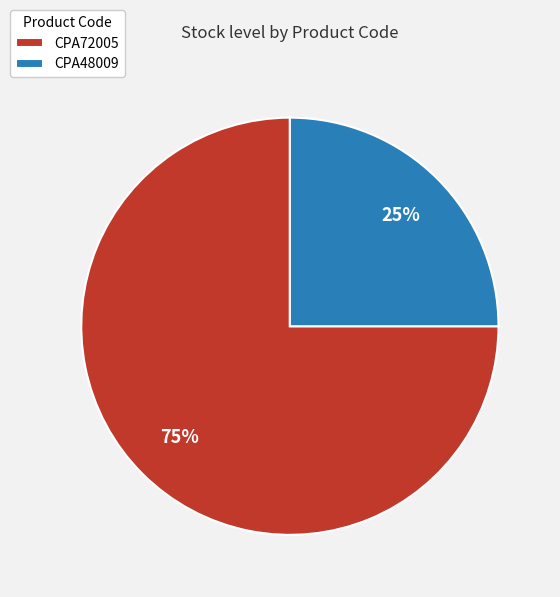

To the nearest percent, what is the combined percentage of CPA72005 and CPA48009?

100%